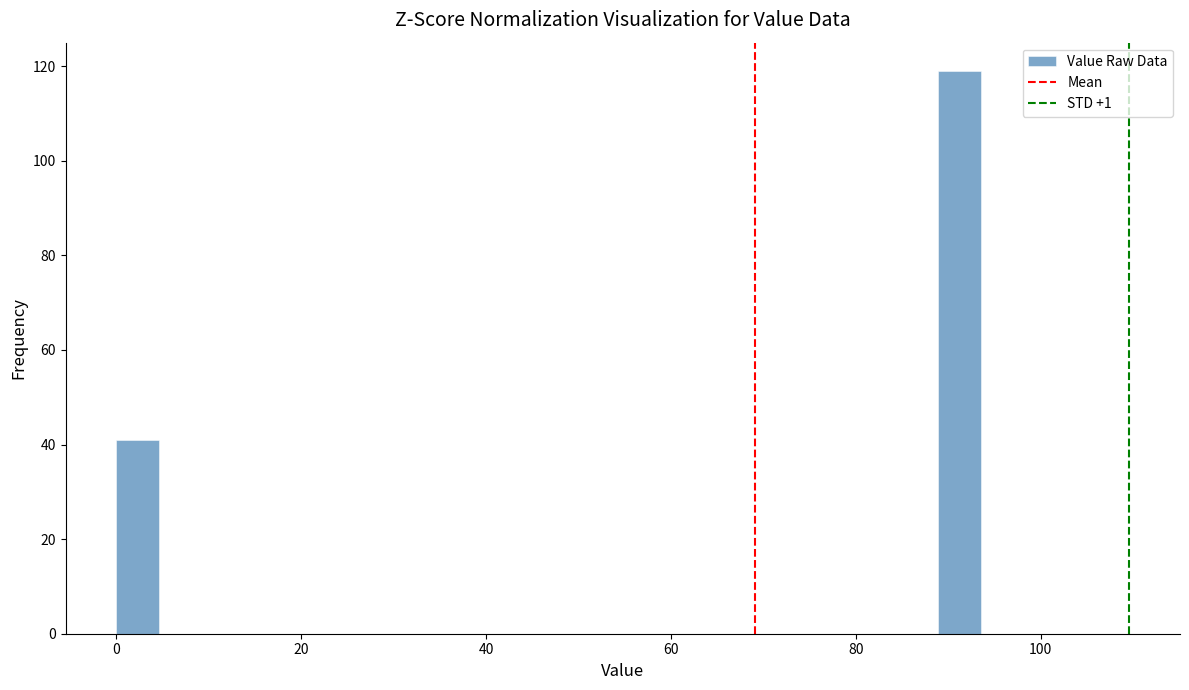

Around what value on the x-axis is the tallest bar? Give the approximate position of its centre, as read against the axis.

92